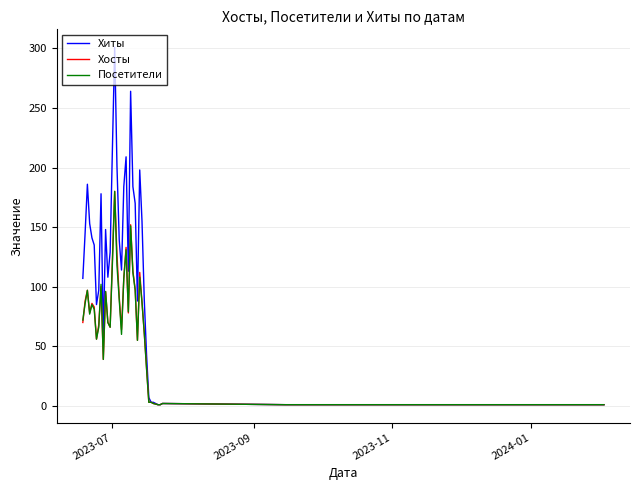

True or false: Хосты has more than 2 points higher than both neighbors.

True